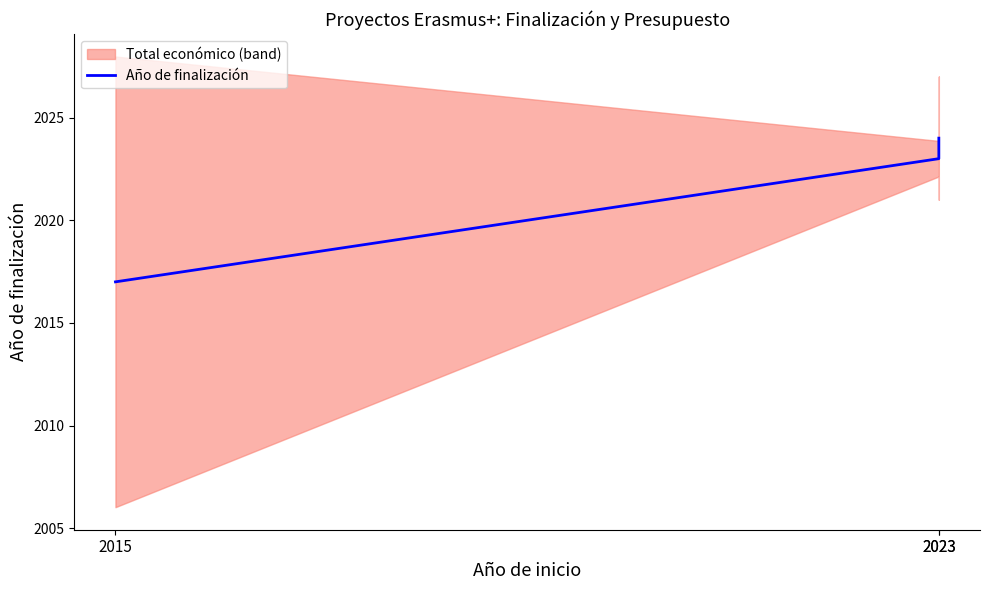

How many values are between 2017 and 2024?

3